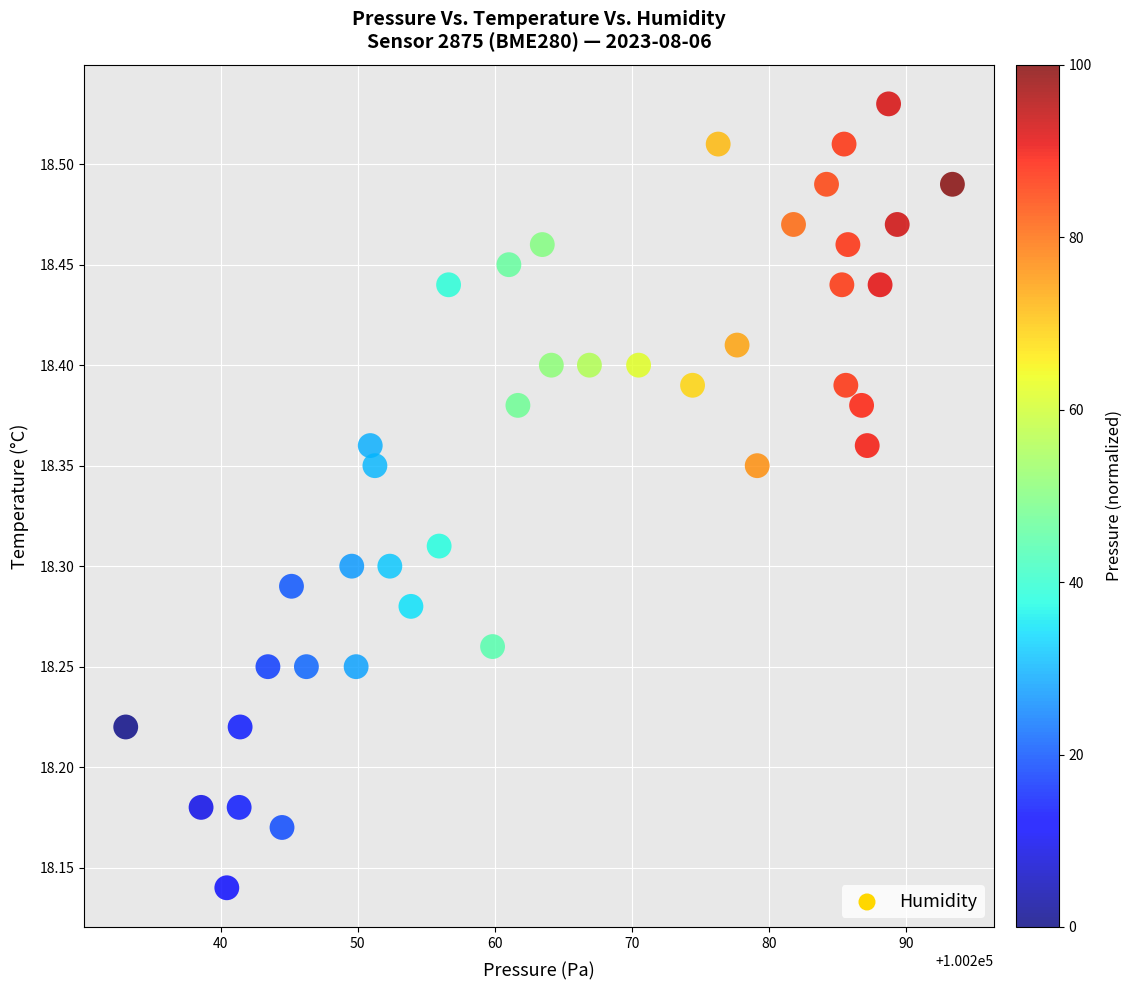

What is the range of X values (max minus min)?

60.4